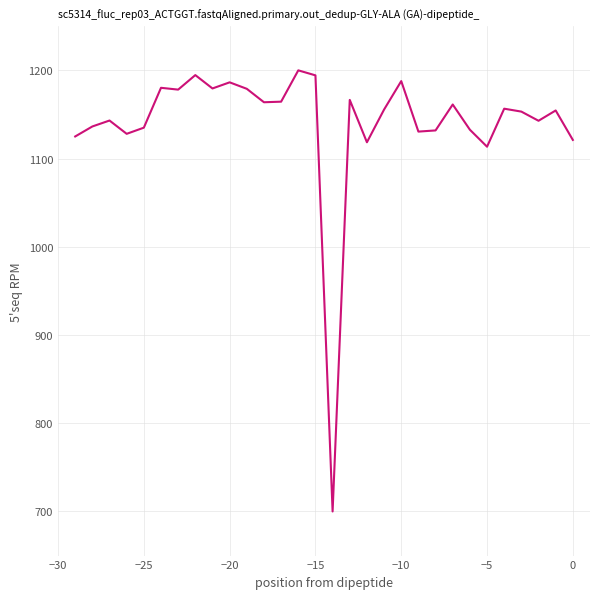

What is the maximum value shown in the chart?

1200.0